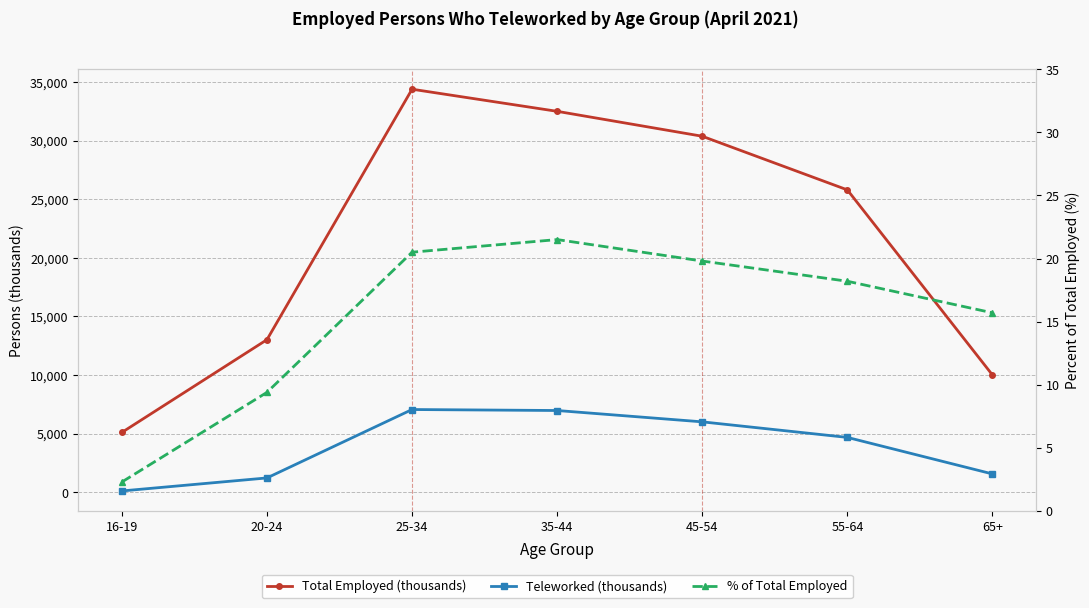

Reading left to right, extract all data points from this chart.

Total Employed (thousands): 5108.0	13018.0	34377.0	32491.0	30366.0	25792.0	10008.0
Teleworked (thousands): 117.0	1227.0	7061.0	6977.0	6010.0	4683.0	1568.0
% of Total Employed: 2.3	9.4	20.5	21.5	19.8	18.2	15.7